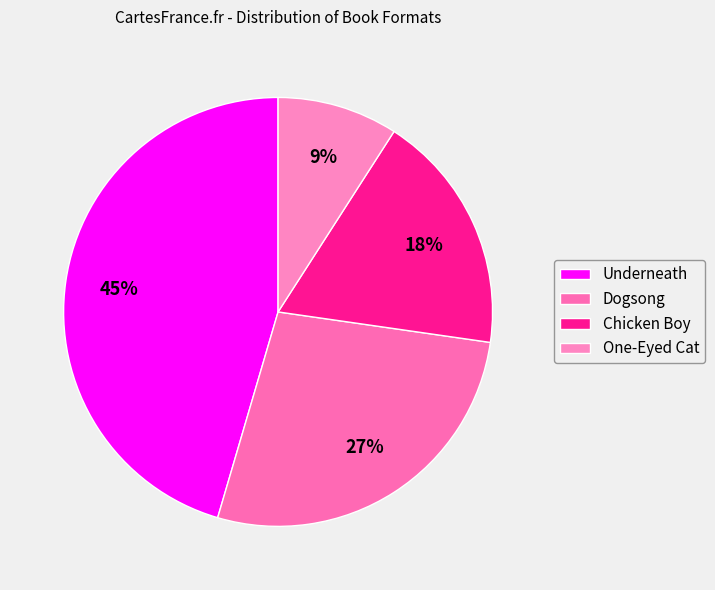

Which slice is the largest?

Underneath